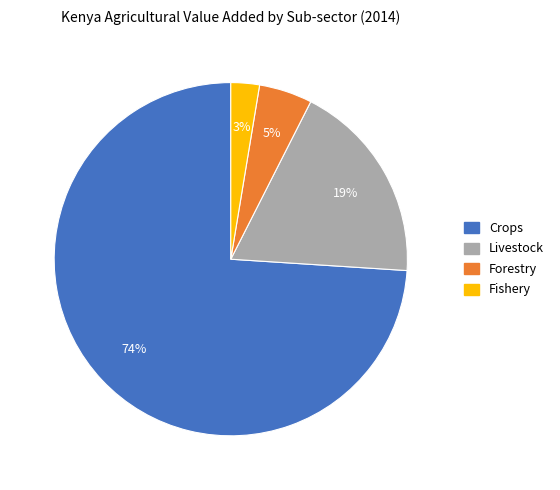

Rank the categories by value from highest to lowest.

Crops, Livestock, Forestry, Fishery